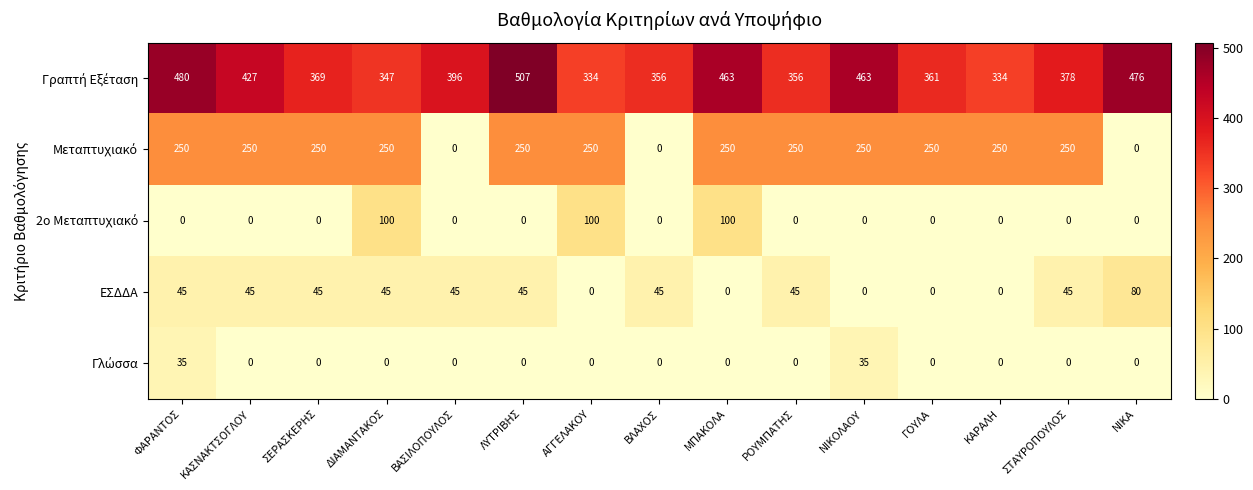

What is the greatest value displayed?

507